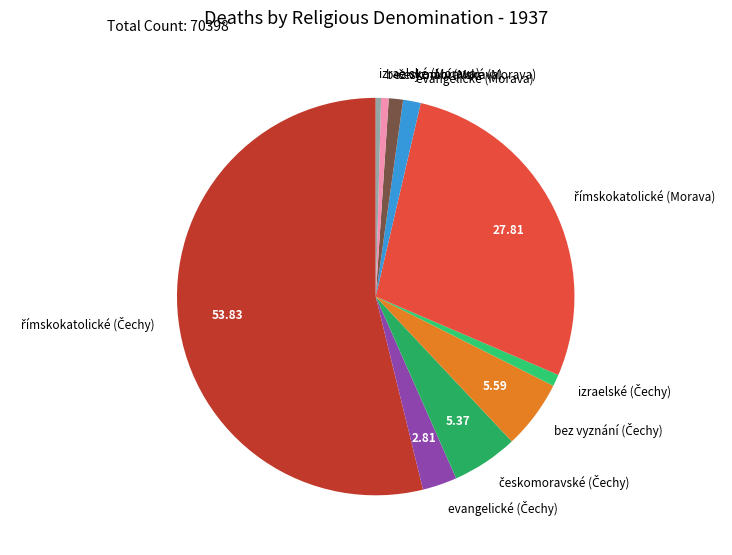

Count the number of slices in the pie.

10